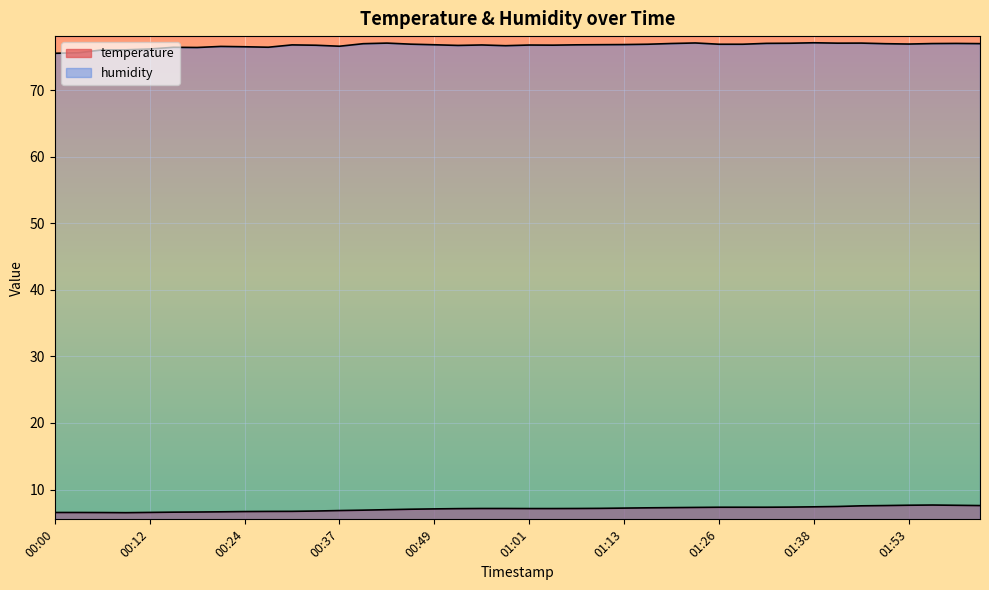

Which category has the lowest value in the humidity series?

00:00